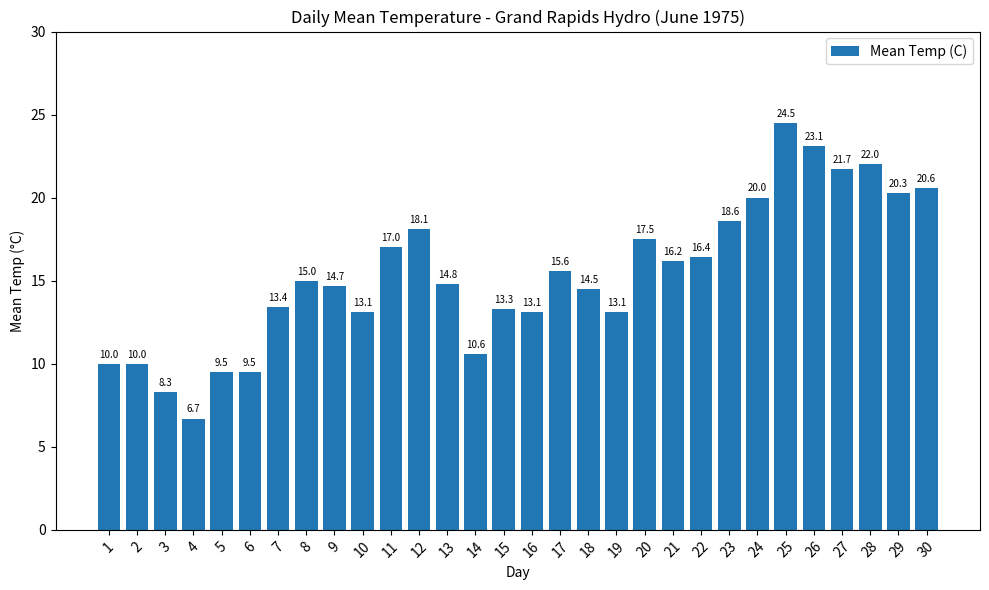

At which label is the value closest to 15?

8